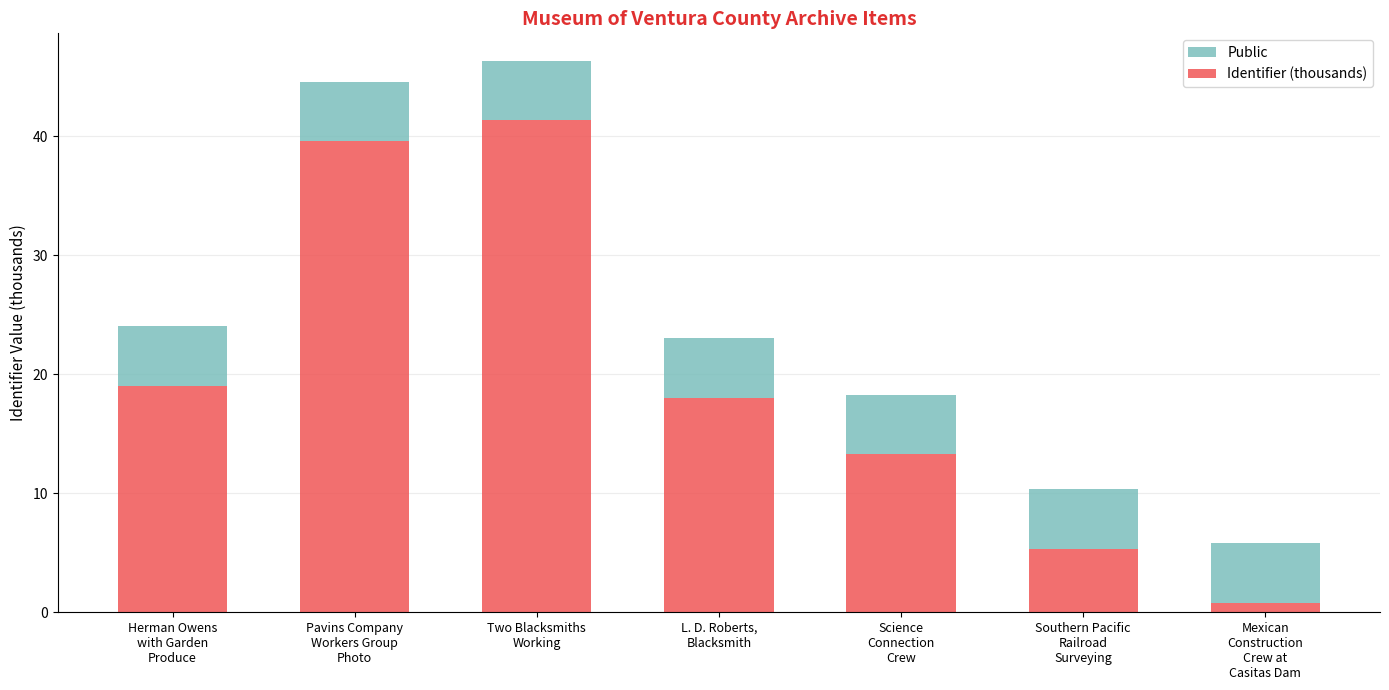

What is the average value of the Identifier (thousands) series?

19.6